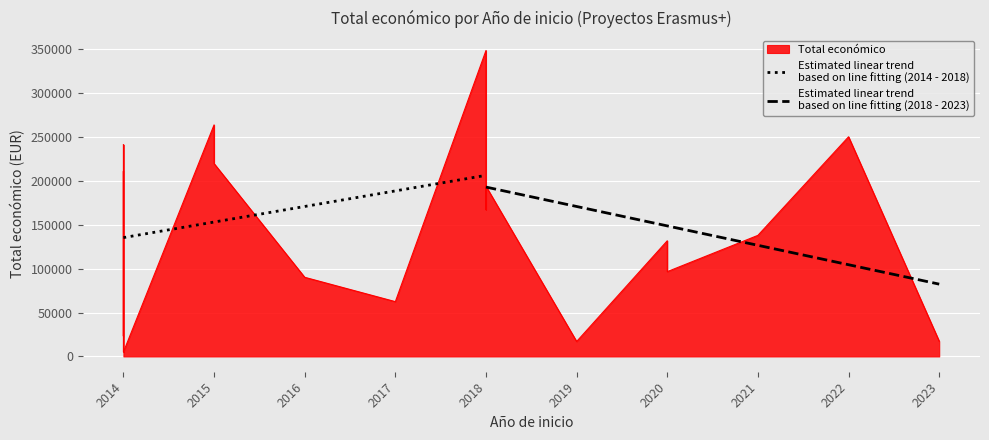

Between 2017 and 2023, which is larger?

2017